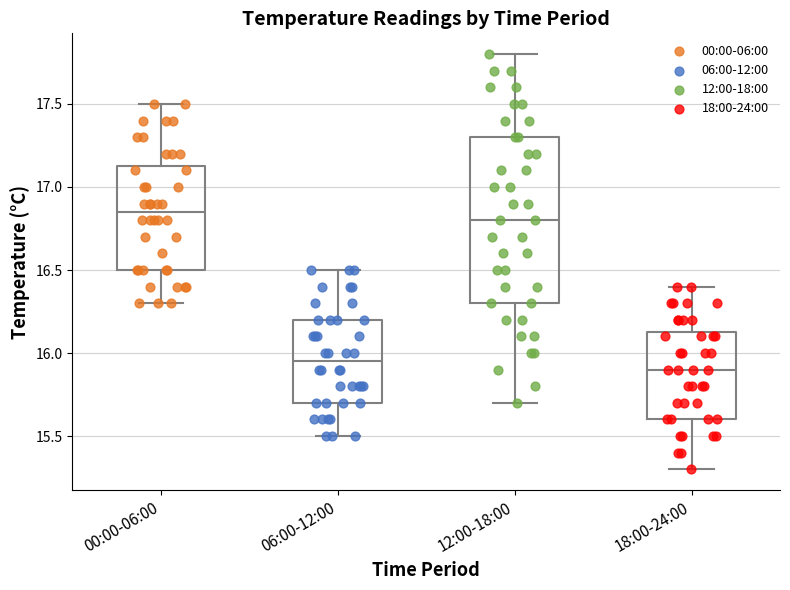

Reading left to right, transcribe this box plot: for each box, give where its median line is, the range the box spans, and where its two whiskers end, as read against the y-axis. The values are not printed on the chart, so give them approximately, as read against the axis.

00:00-06:00: median 16.85, box 16.50 to 17.15, whiskers 16.30 to 17.50
06:00-12:00: median 15.95, box 15.70 to 16.20, whiskers 15.50 to 16.50
12:00-18:00: median 16.80, box 16.30 to 17.30, whiskers 15.70 to 17.80
18:00-24:00: median 15.90, box 15.60 to 16.15, whiskers 15.30 to 16.40